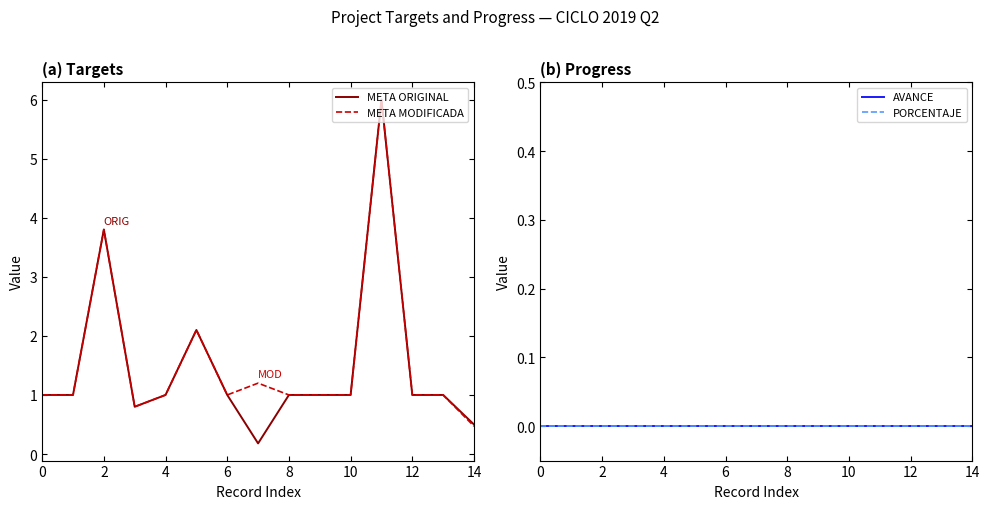

Between 6 and 4, which is larger?

4